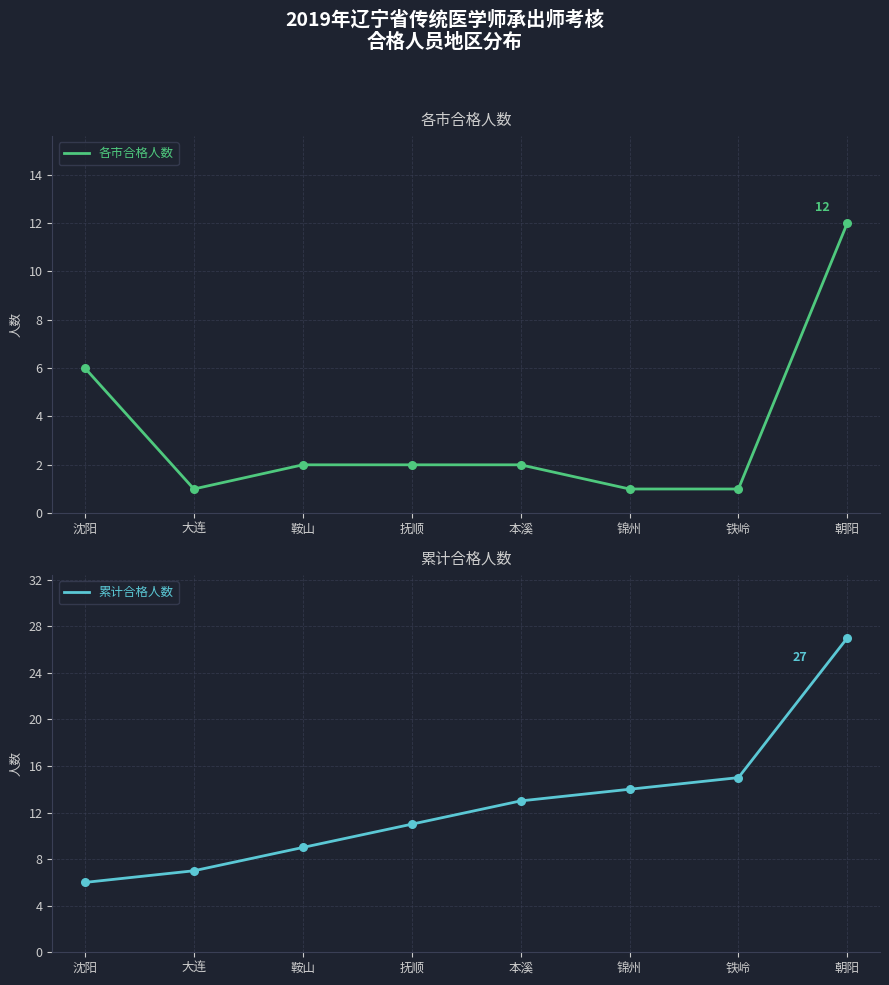

Is the value of 各市合格人数 at 锦州 greater than the value of 累计合格人数 at 沈阳?

No